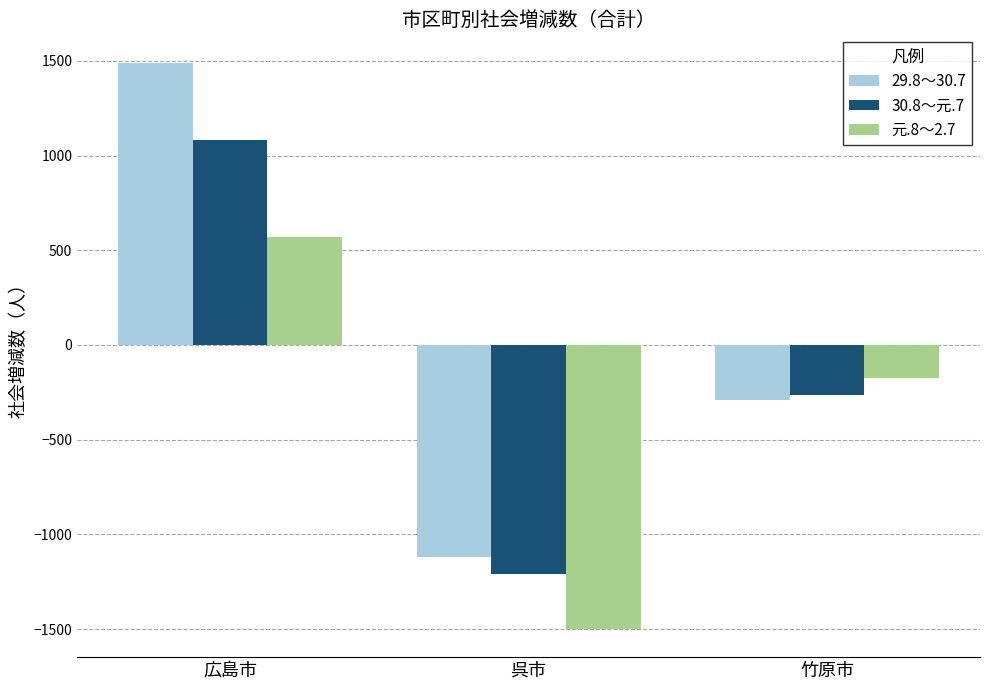

At which category is the sum across all series the highest?

広島市